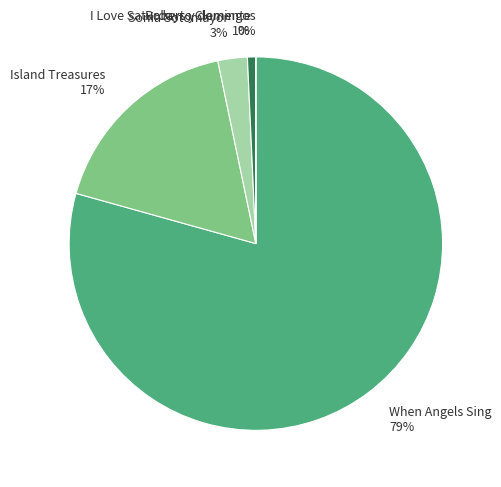

Is the sum of Island Treasures 17% and Sonia Sotomayor 3% greater than half?

No